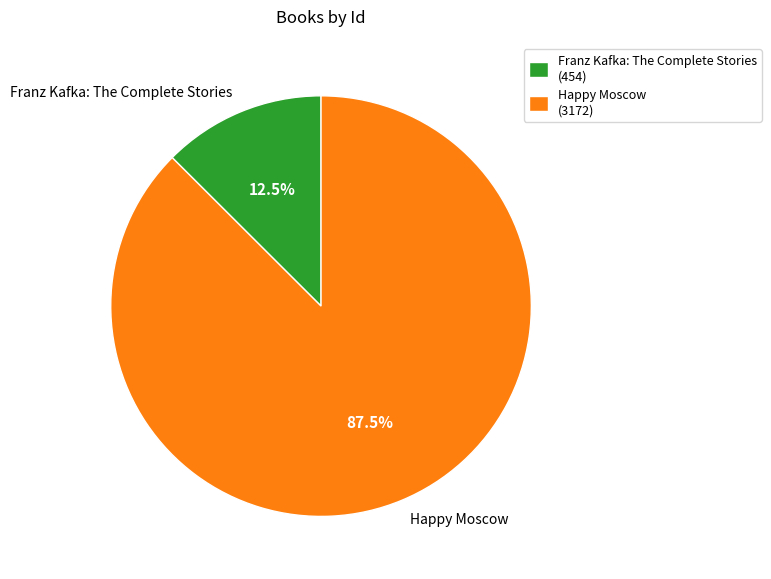

Between Happy Moscow and Franz Kafka: The Complete Stories, which is larger?

Happy Moscow